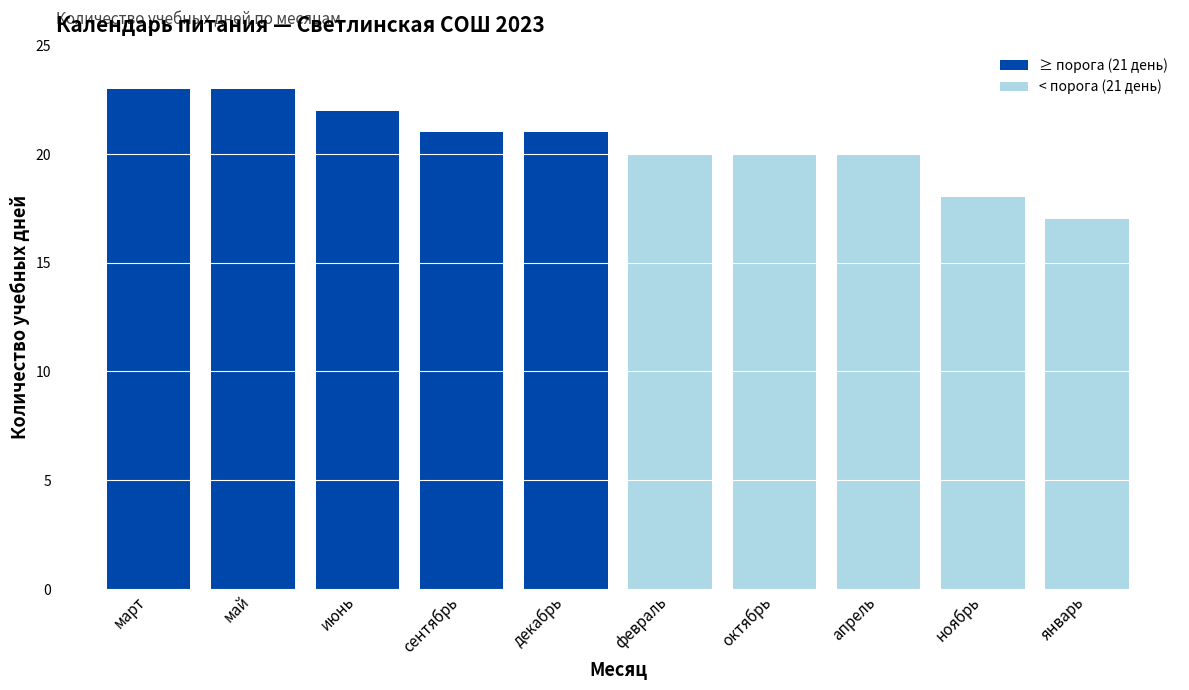

True or false: ≥ порога (21 день) has a value of 21 at декабрь.

True